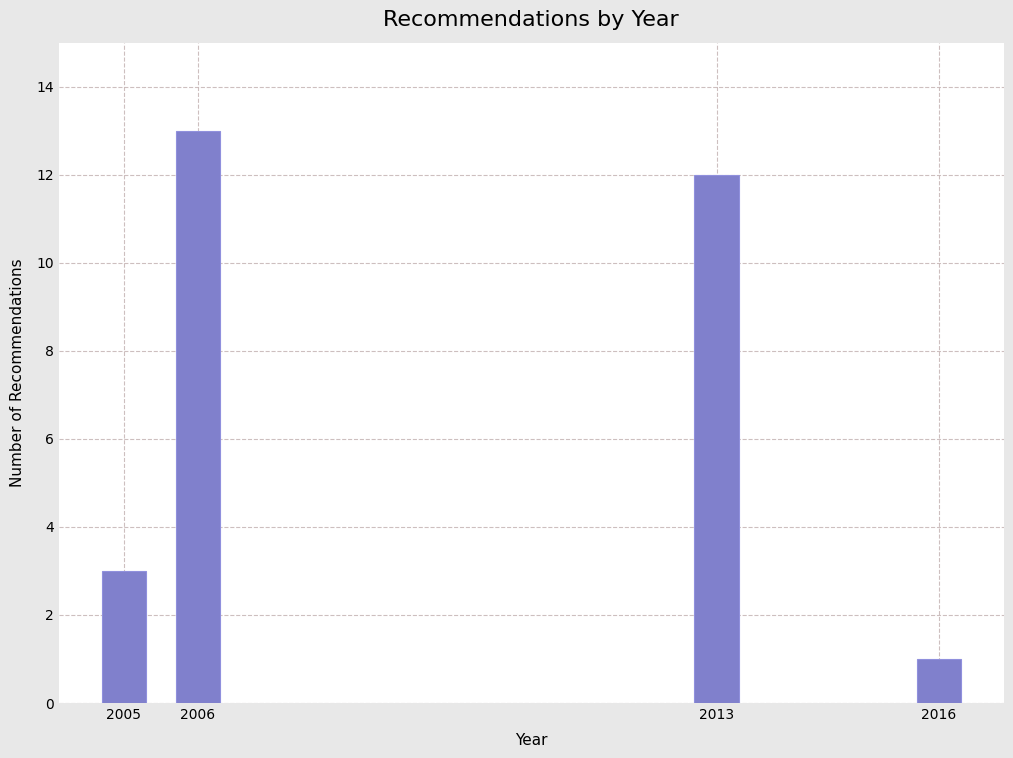

Reading left to right, extract all data points from this chart.

3	13	12	1